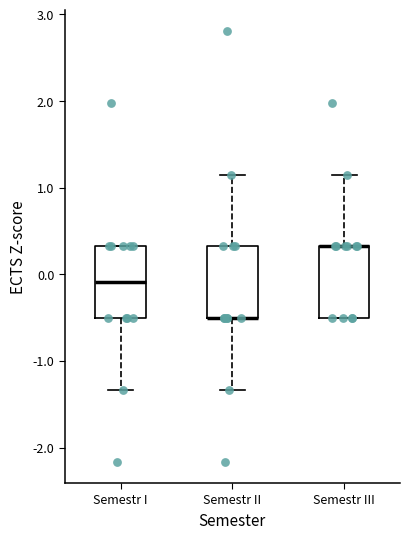

Where does the lower whisker of the box for Semestr II end on the y-axis? The values are not printed on the chart, so give them approximately, as read against the axis.

-1.3